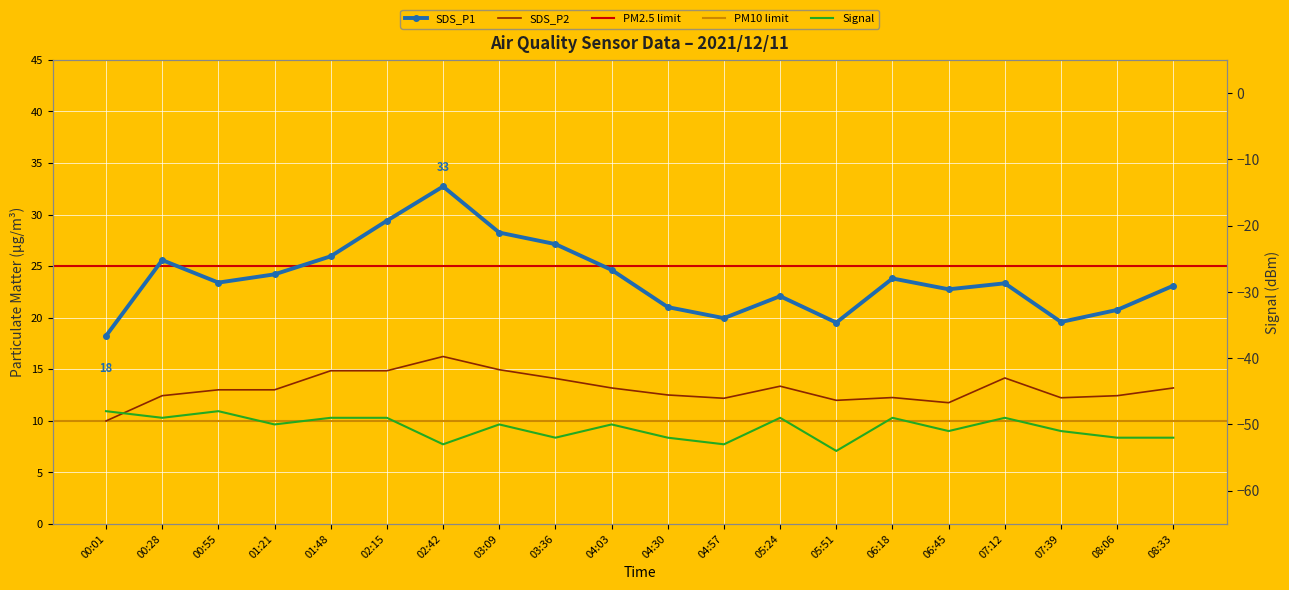

At which category is the sum across all series the highest?

02:42